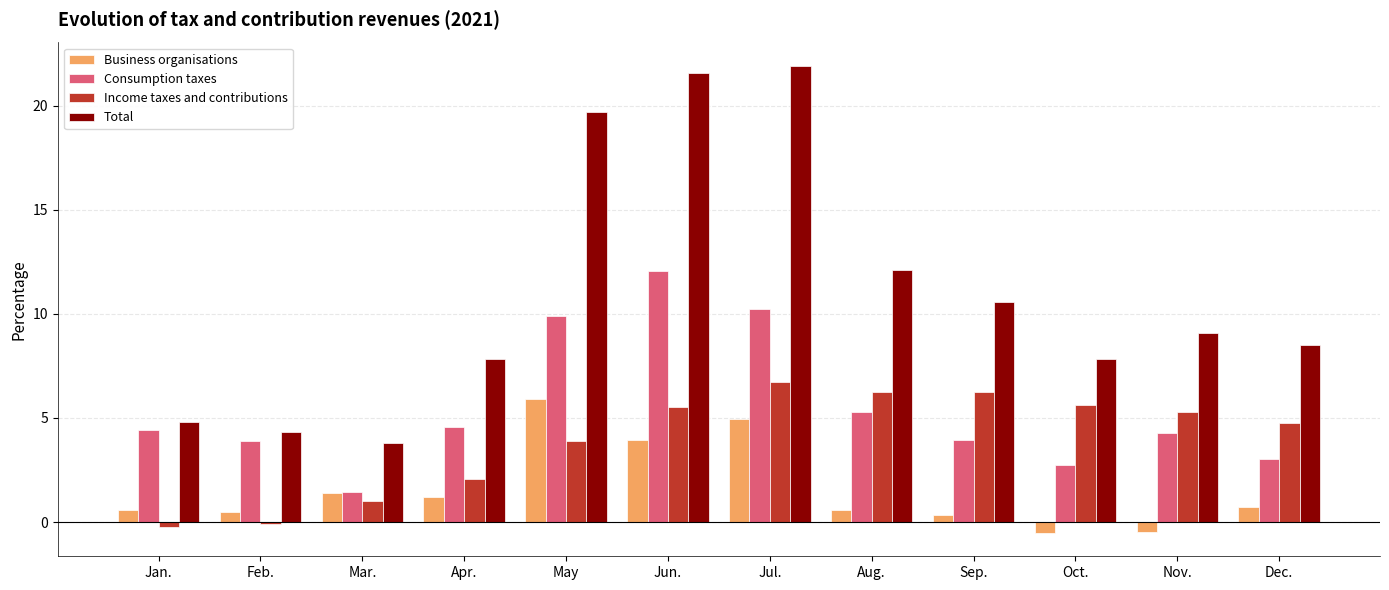

What is the difference between the highest and lowest values at Feb.?

4.4